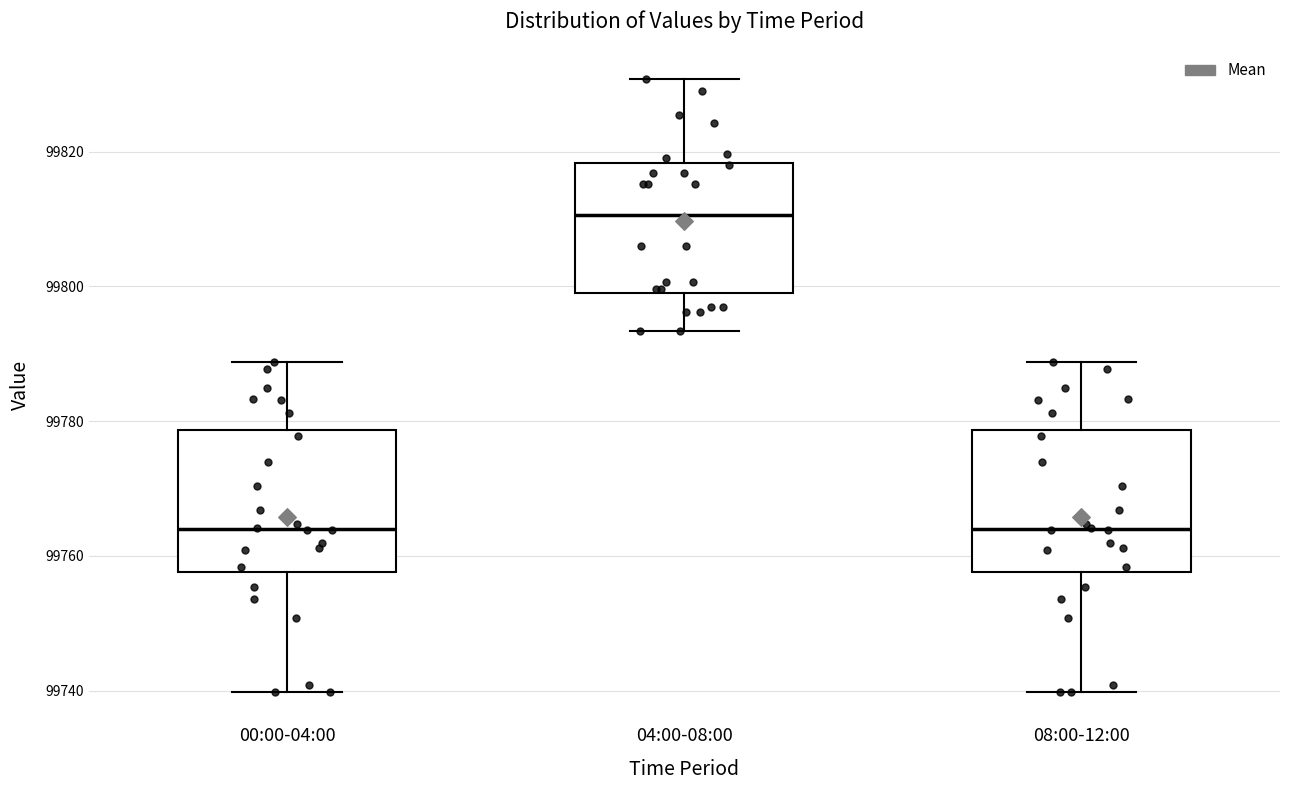

Where is the lower edge of the box for 08:00-12:00 on the y-axis? The values are not printed on the chart, so give them approximately, as read against the axis.

99758